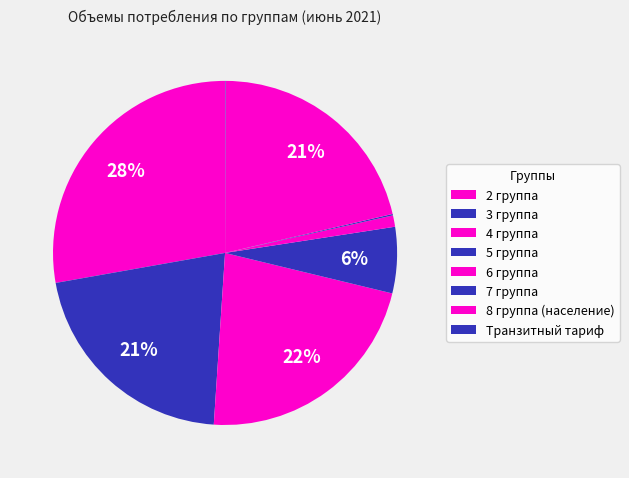

Is there any slice that represents more than half of the pie?

No